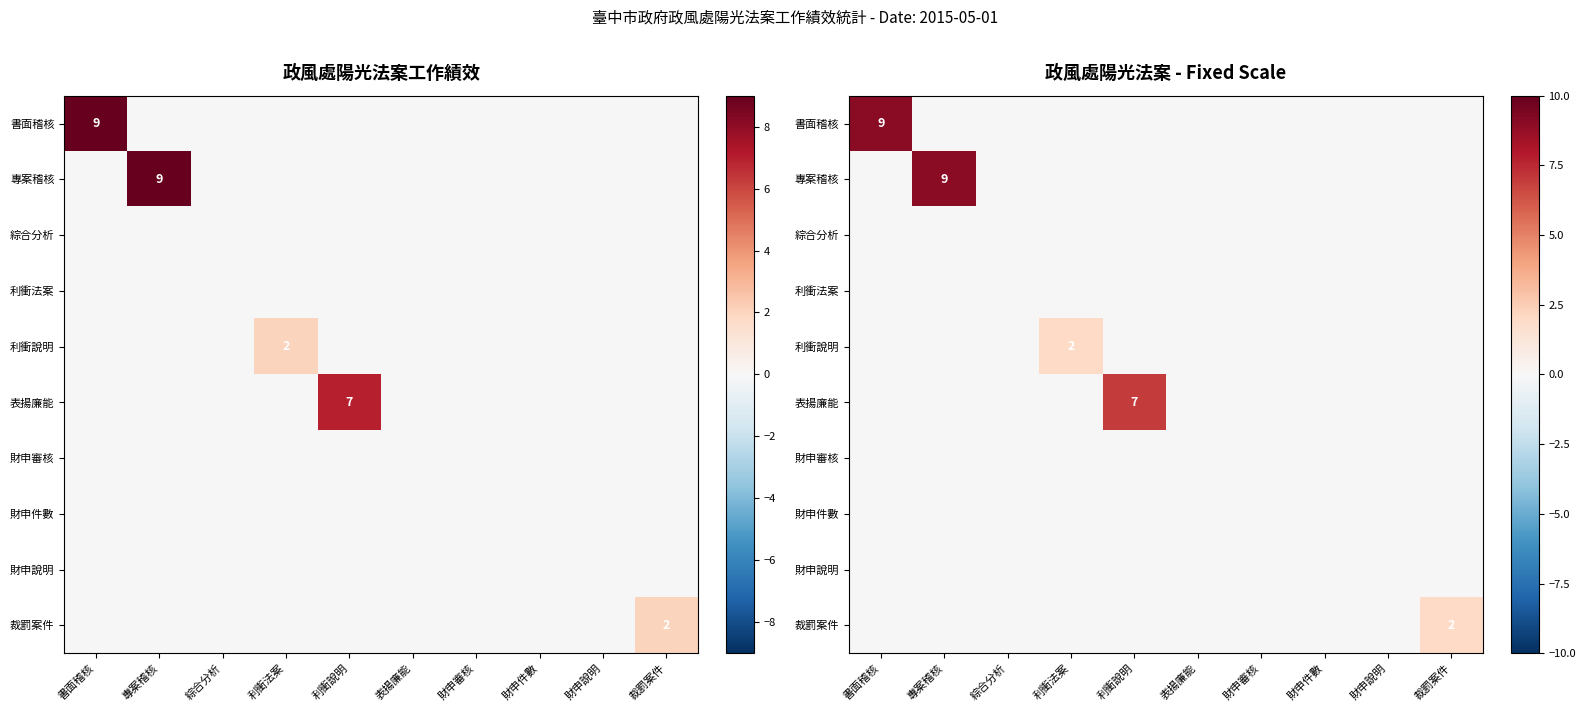

What is the difference between the 利衝說明 values at 利衝法案 and 表揚廉能?

2